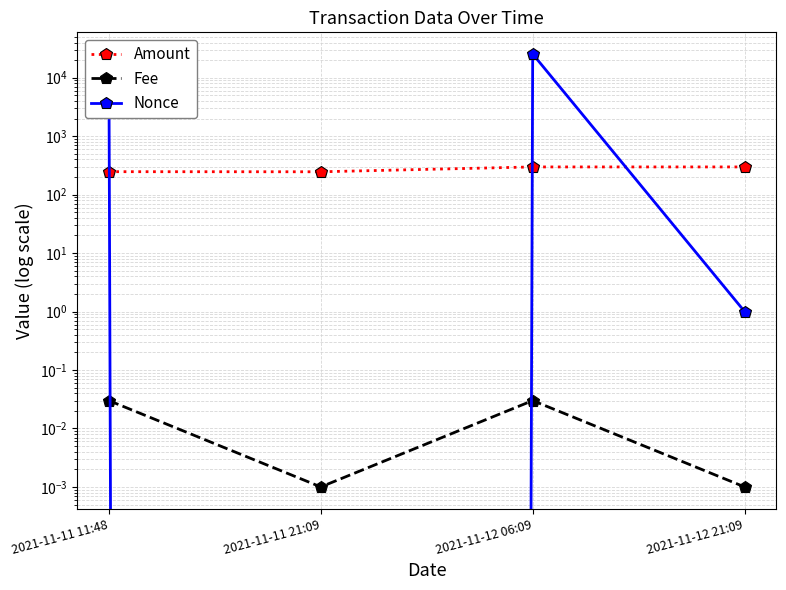

Rank the categories by Amount value from lowest to highest.

2021-11-11 21:09, 2021-11-11 11:48, 2021-11-12 21:09, 2021-11-12 06:09